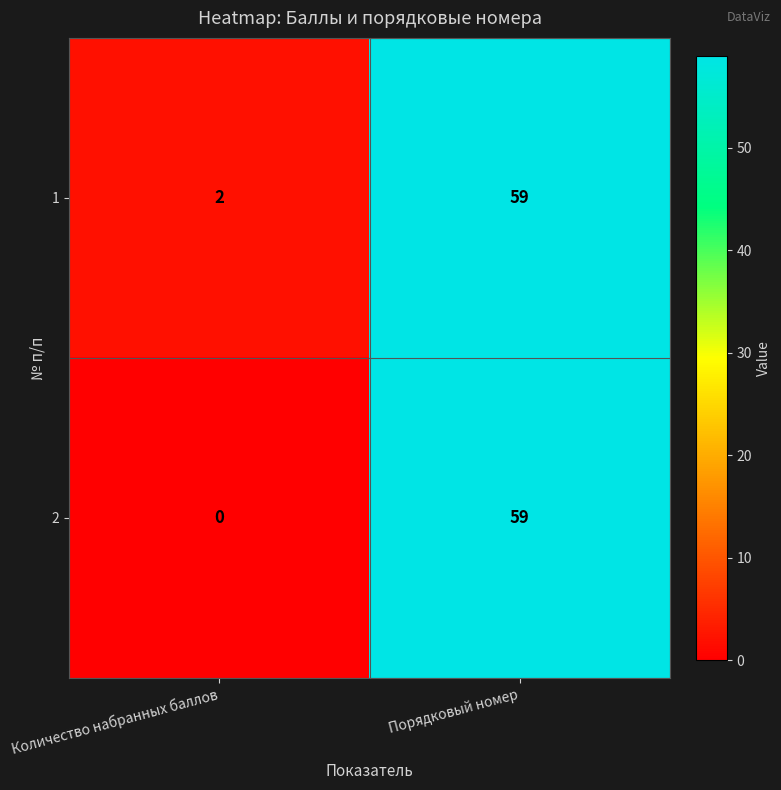

Rank the series by their average value, from highest to lowest.

1, 2